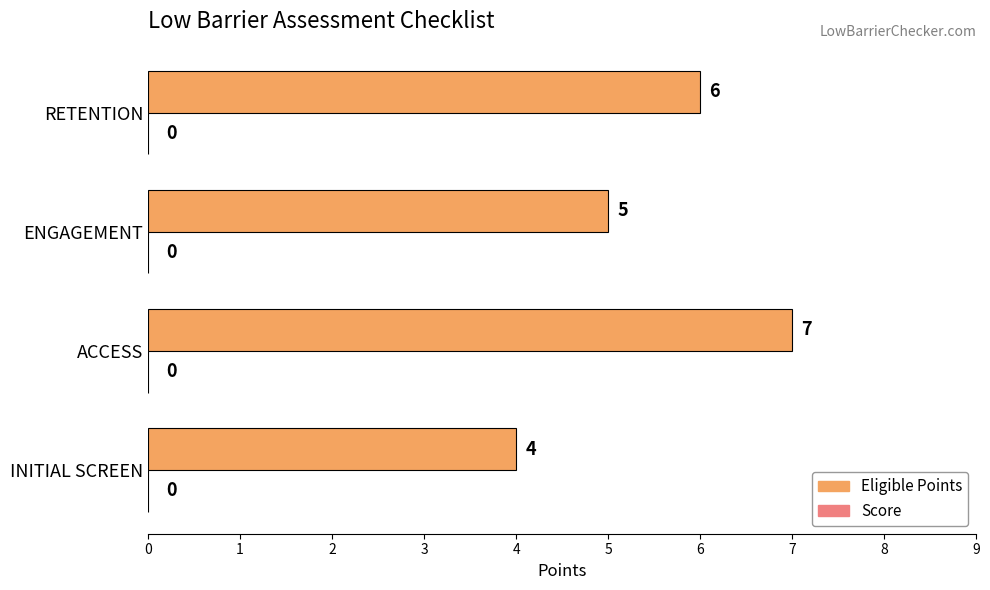

What is the change in value from INITIAL SCREEN to ACCESS?

+3